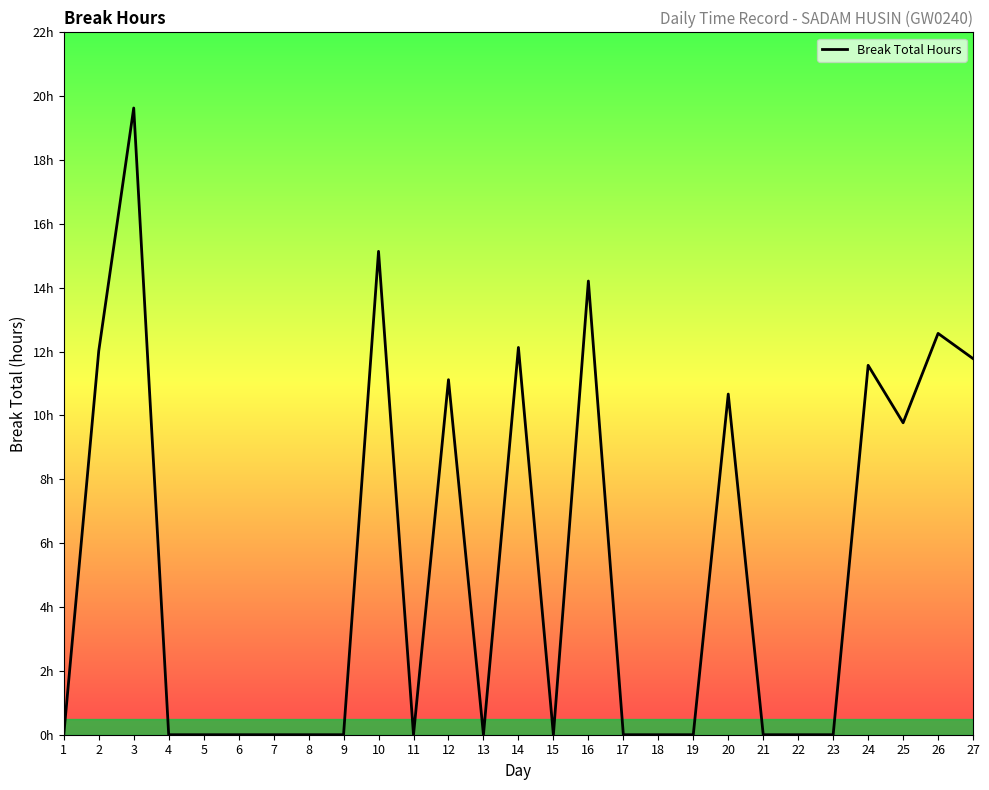

Does the chart display data point markers on the line(s)?

No